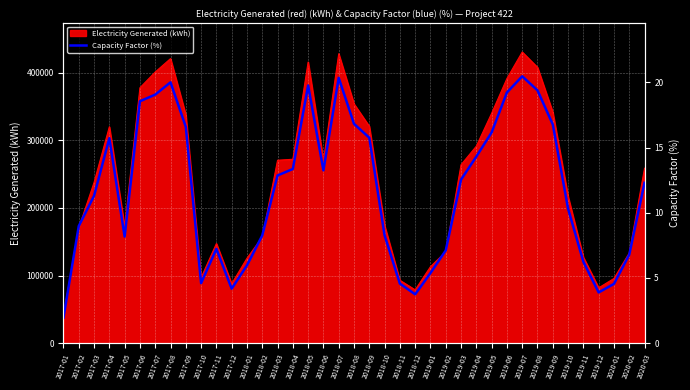

What is the value of the 24th point from the left?

3.7